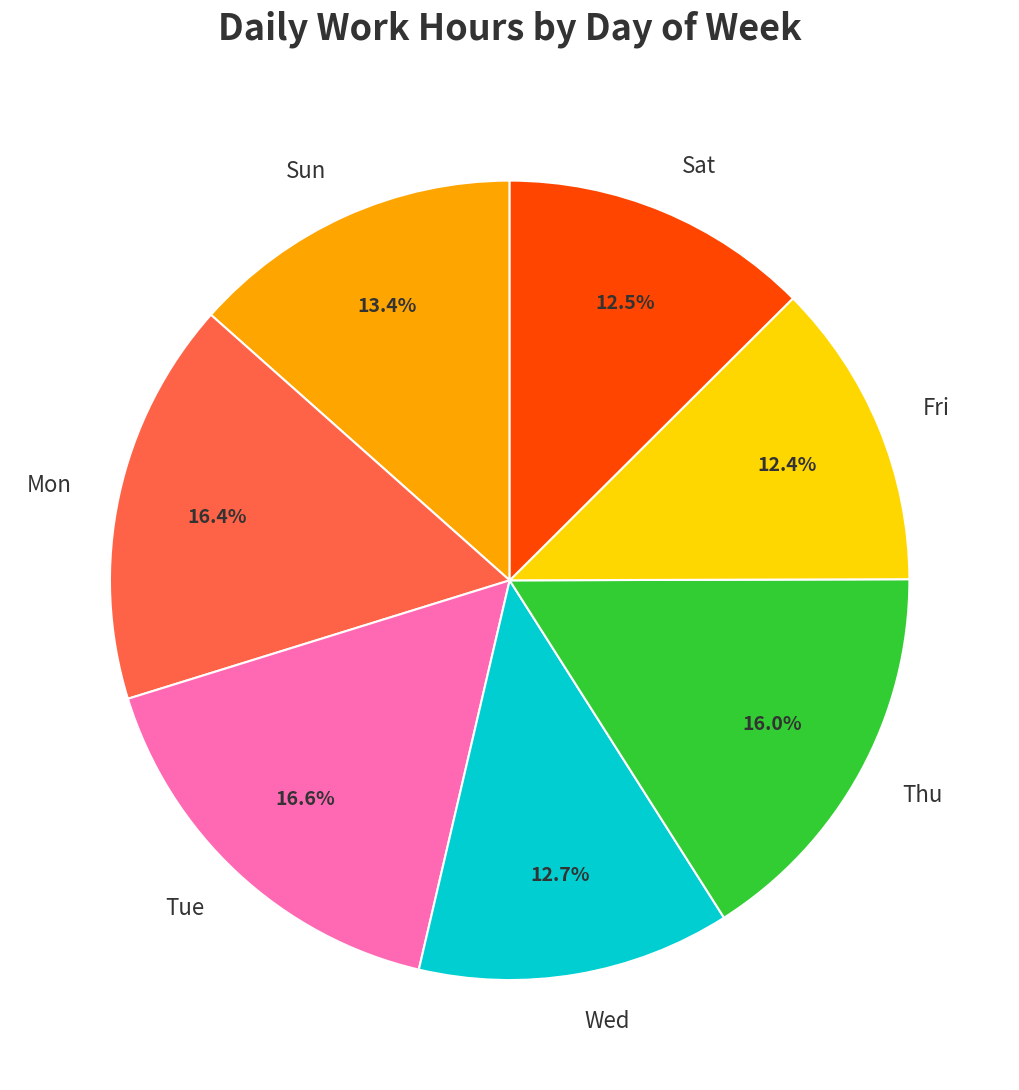

Does any single category account for the majority?

No